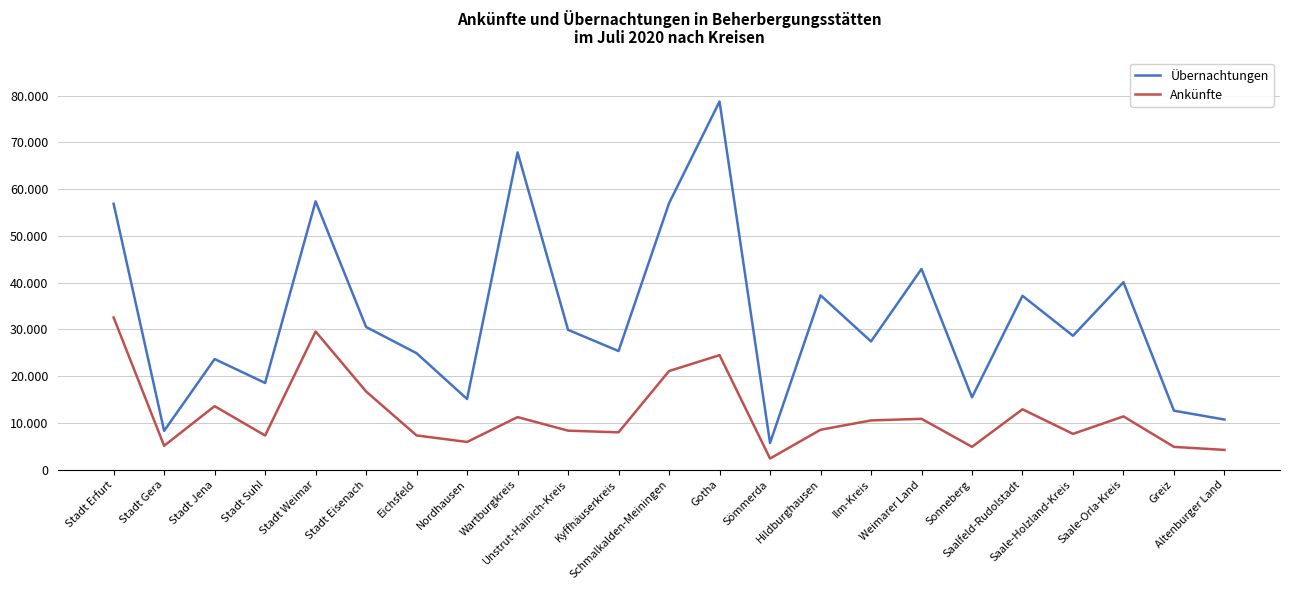

Which series has the largest total across all categories?

Übernachtungen